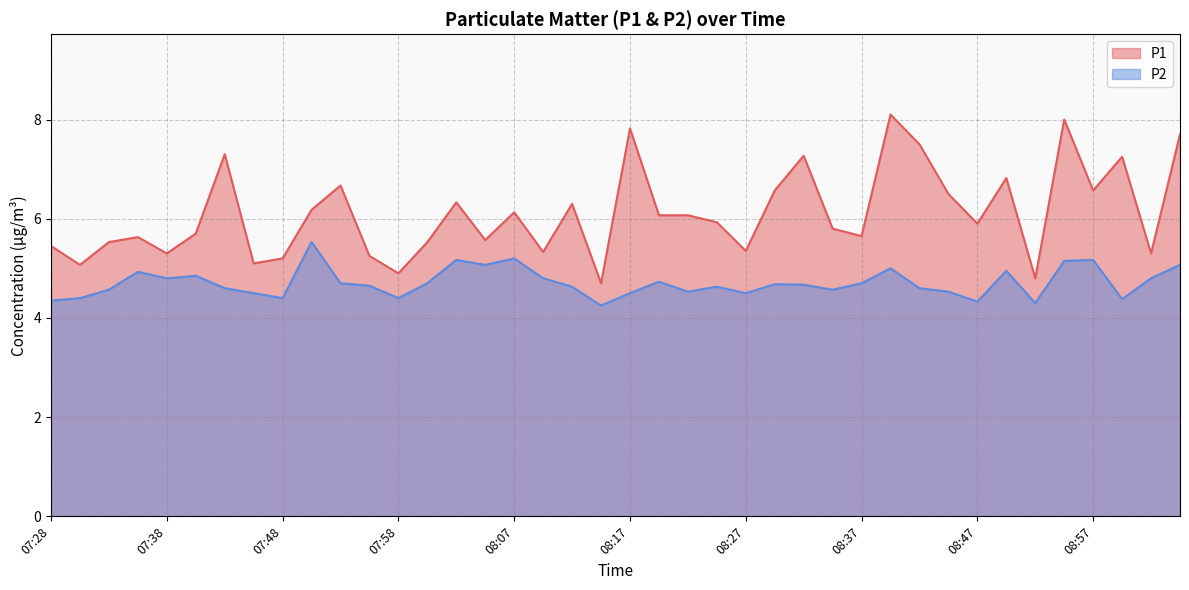

True or false: P2 and P1 intersect in this chart.

False